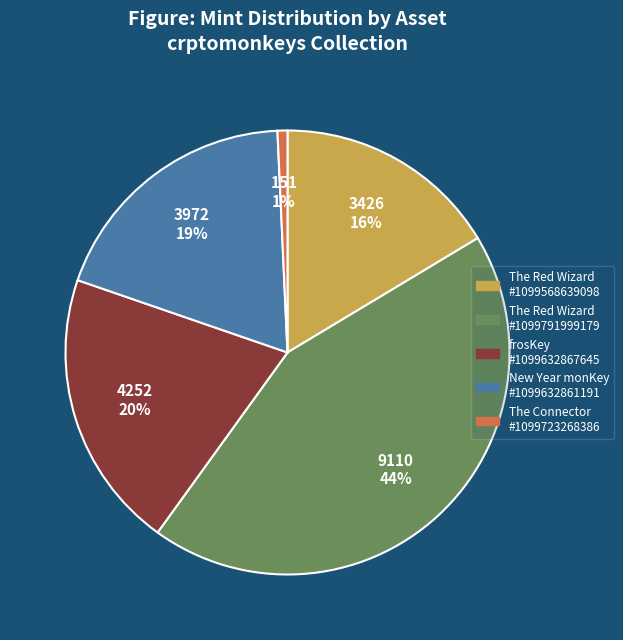

How many segments does this pie chart have?

5